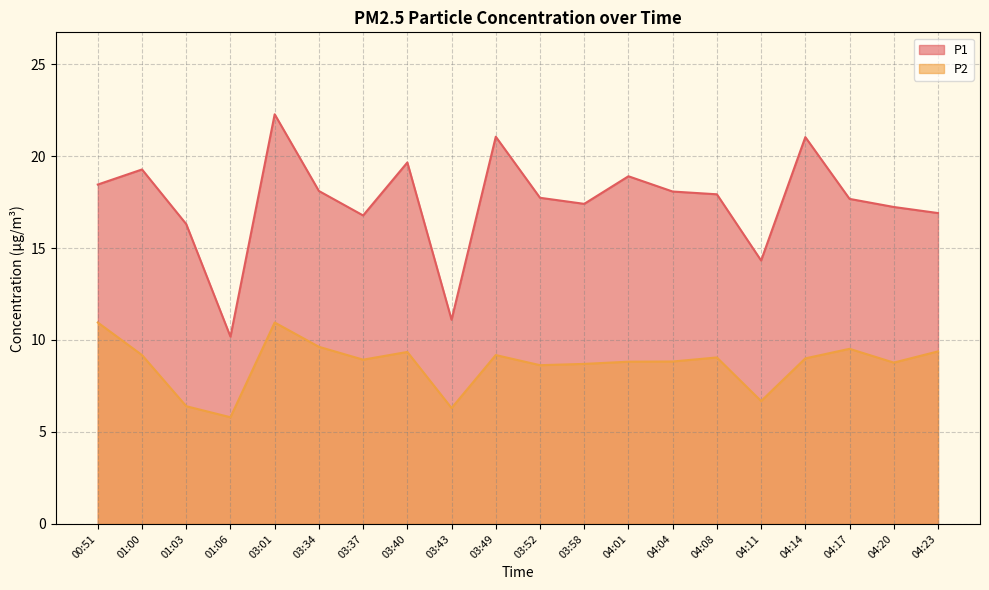

True or false: P1 has a value of 18.3 at 01:06.

False